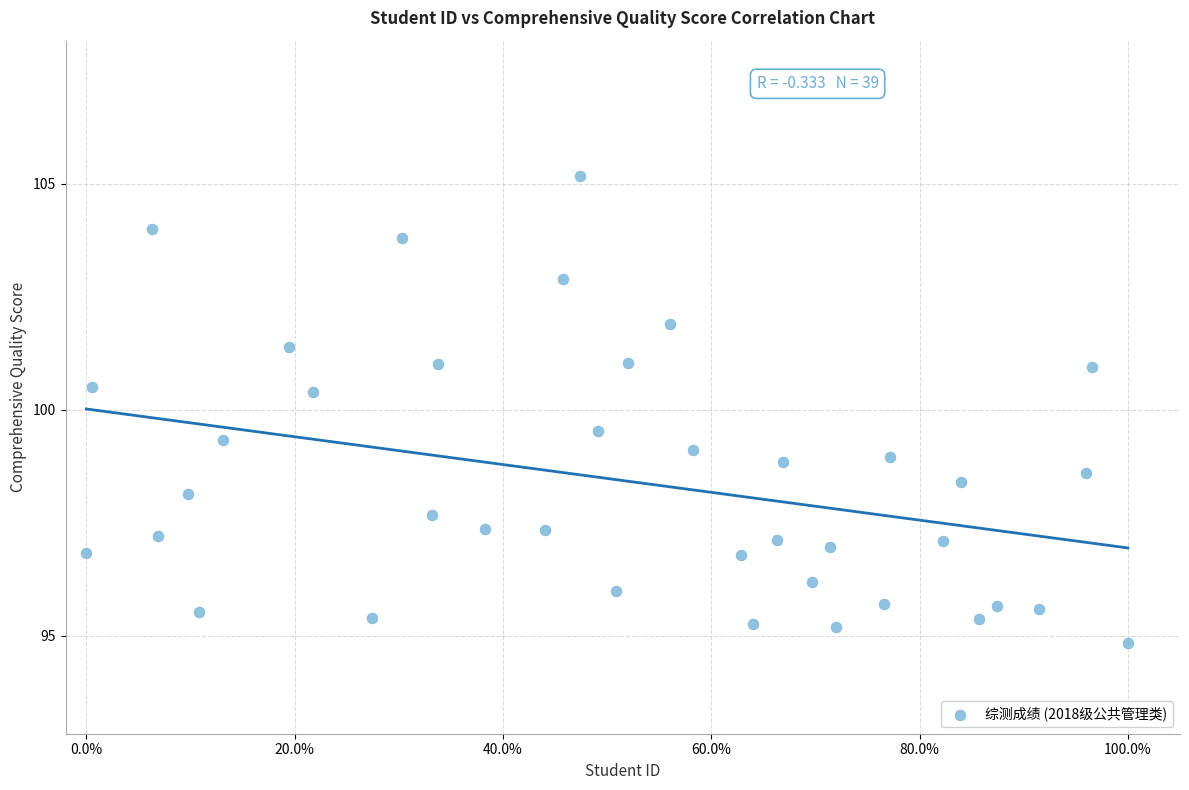

What is the range of Y values (max minus min)?

10.3